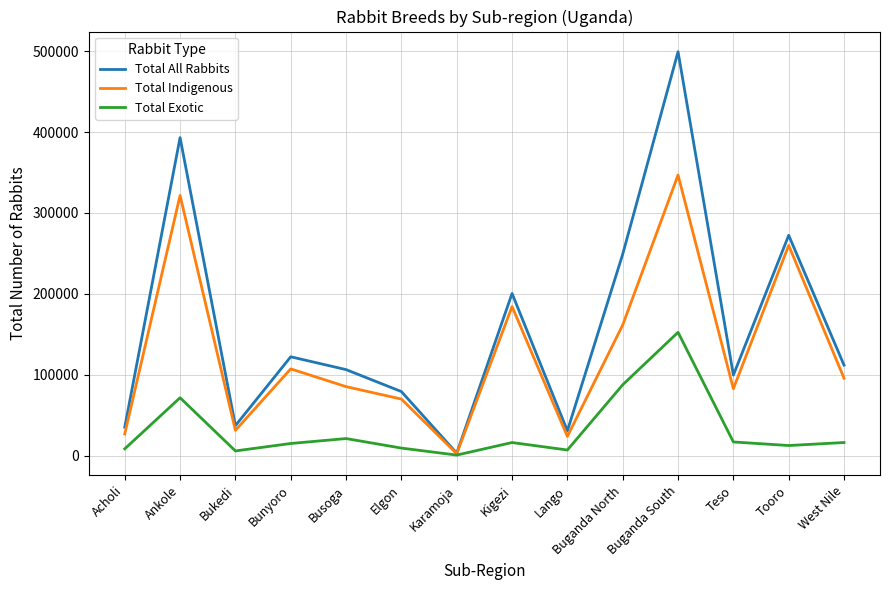

Which label corresponds to the smallest value in the chart?

Karamoja